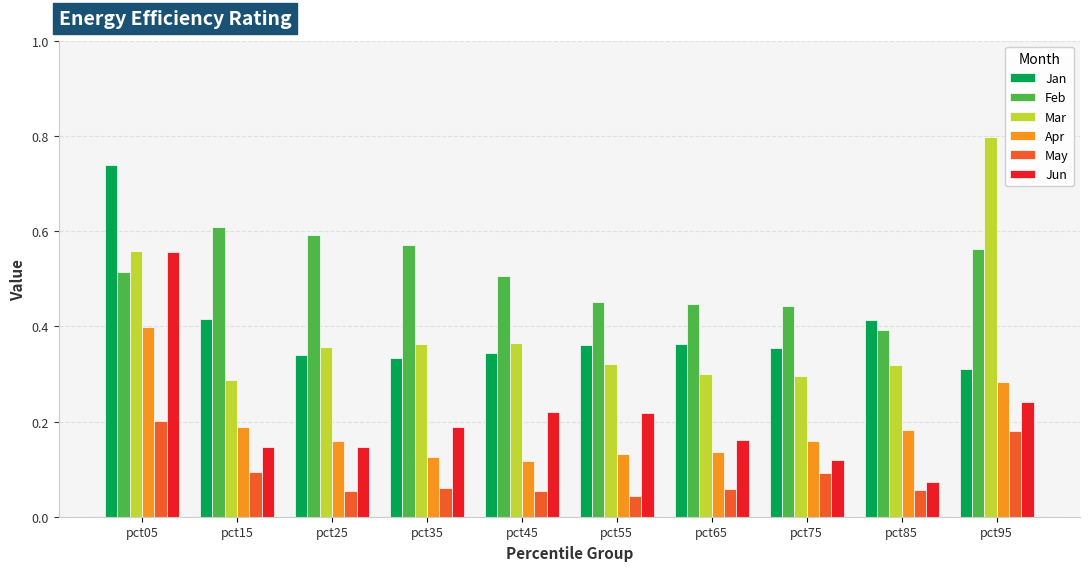

Is it true that Jun equals 0.2 at pct55?

True